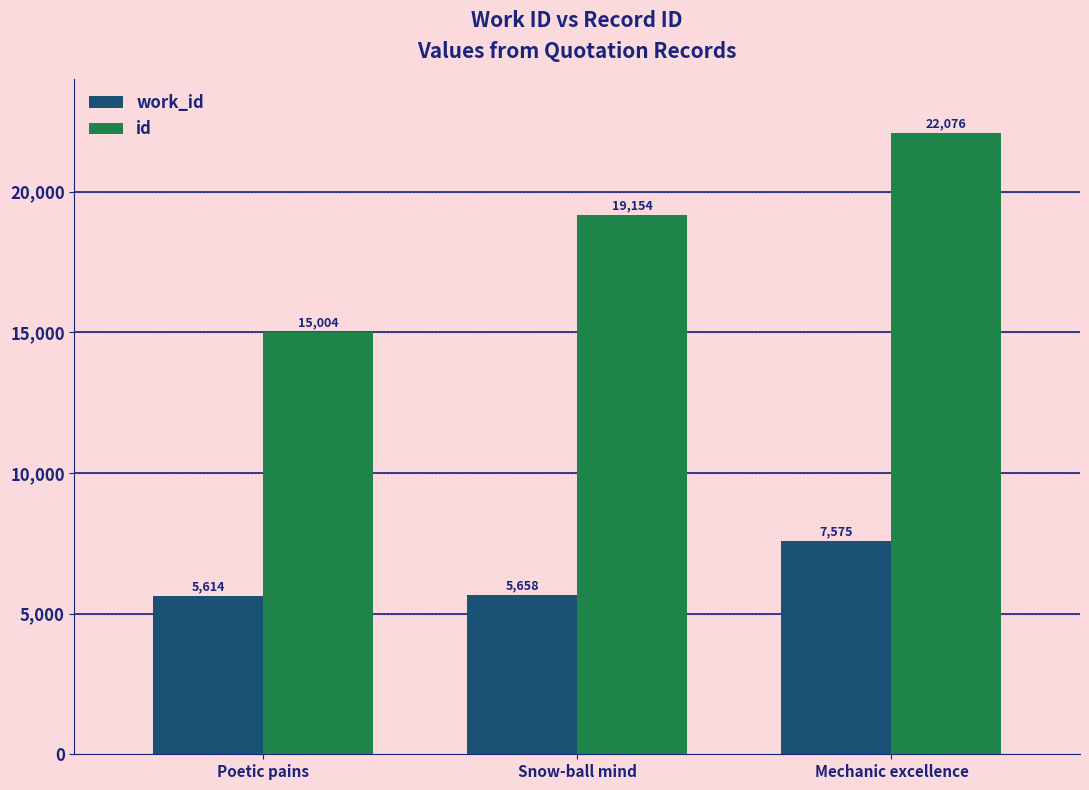

Which series has the largest total across all categories?

id